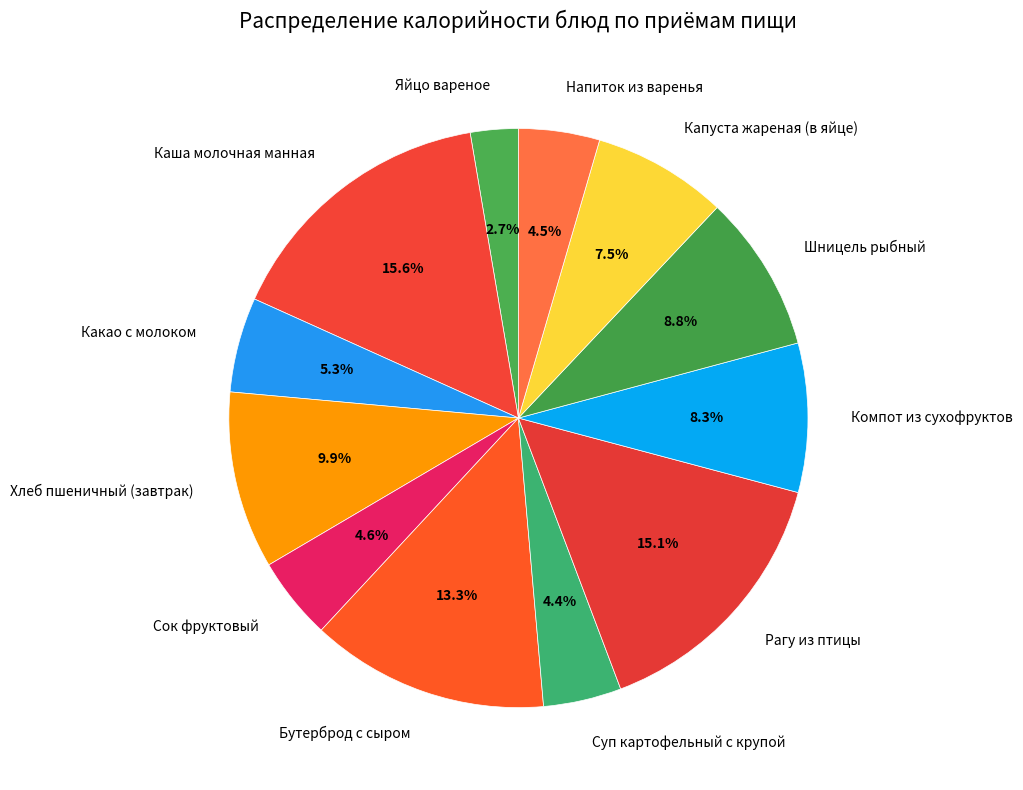

Approximately how many times larger is the value at Какао с молоком compared to Хлеб пшеничный (завтрак)?

0.5